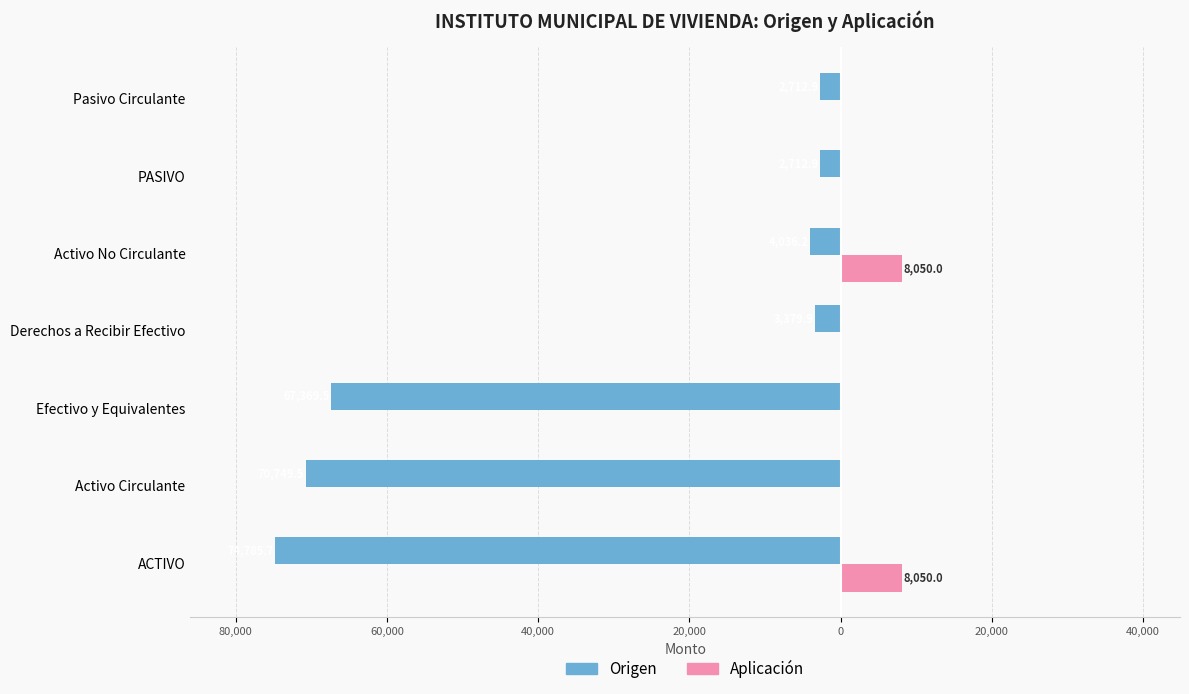

What are all the series names shown in the legend?

Origen, Aplicación